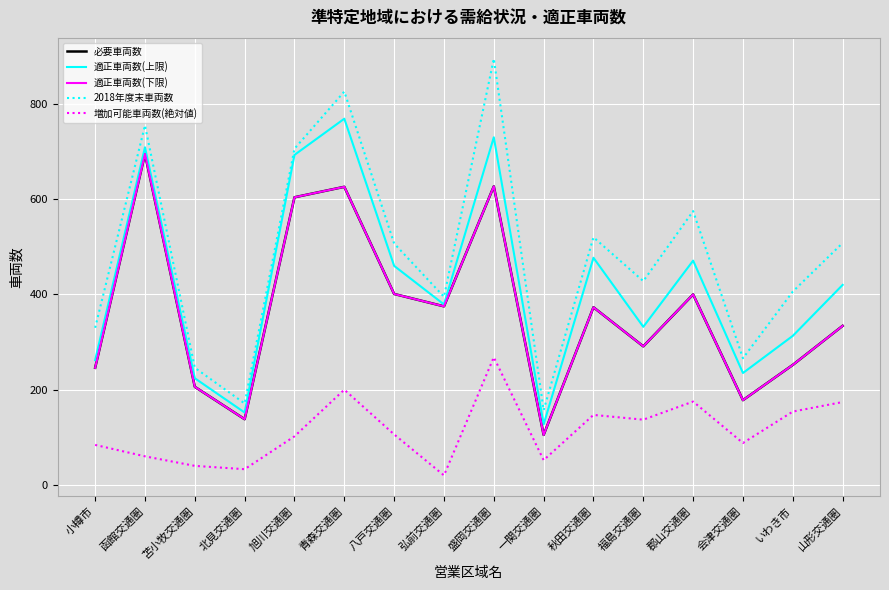

Is this an area chart (filled region under the line)?

No